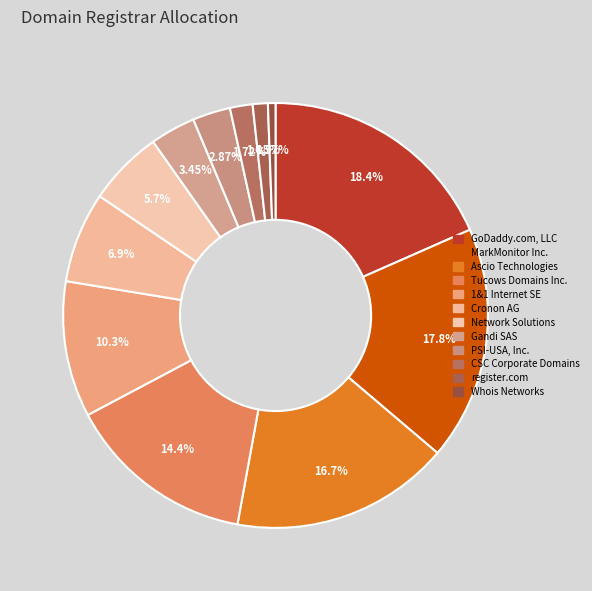

Which slice is the largest?

GoDaddy.com, LLC